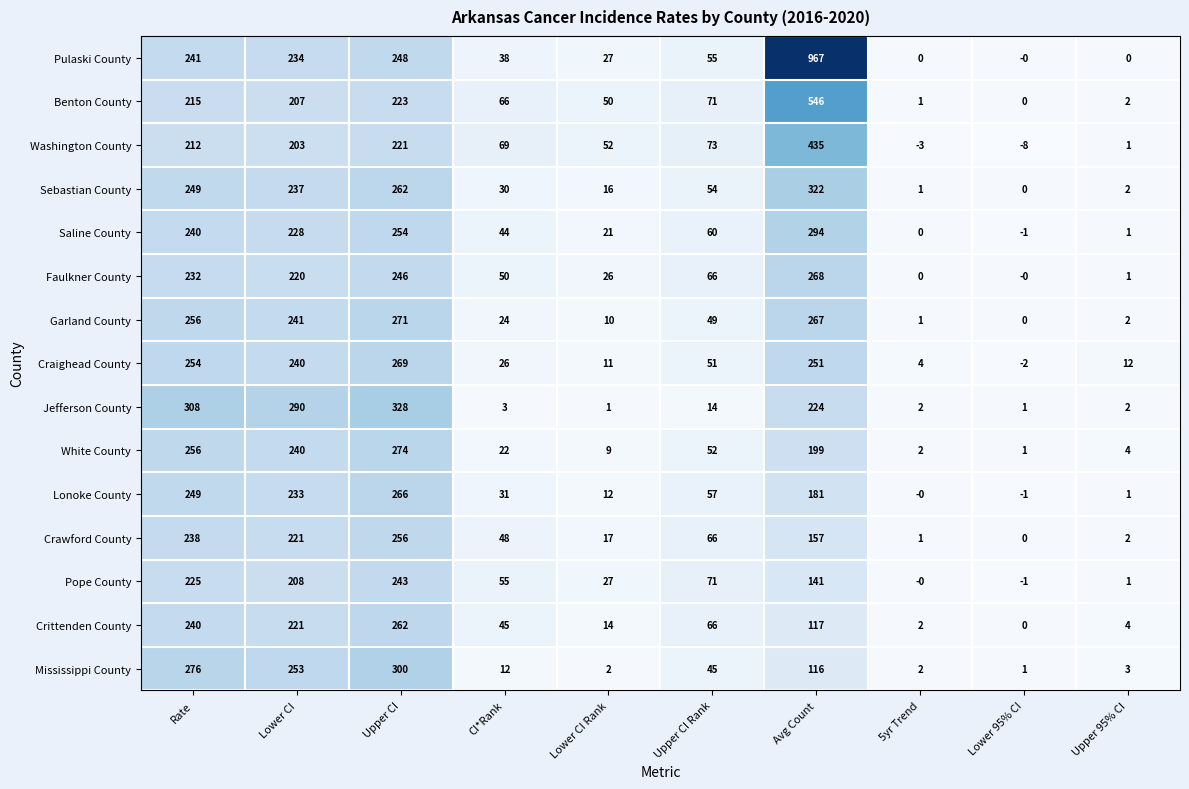

The value of Washington County at Lower CI is 203. True or false?

True